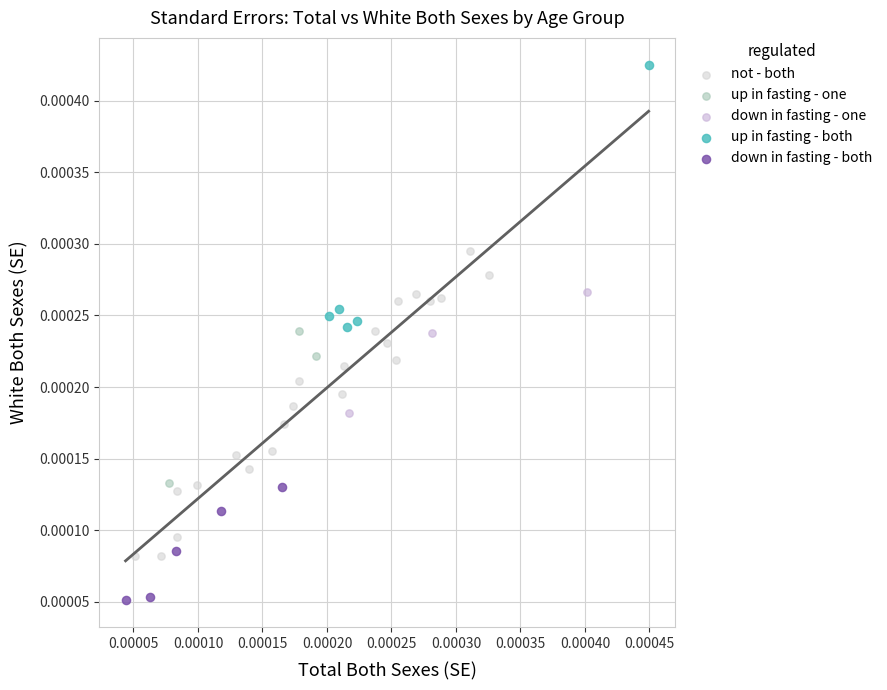

Which series contains the lowest Y value?

down in fasting - both